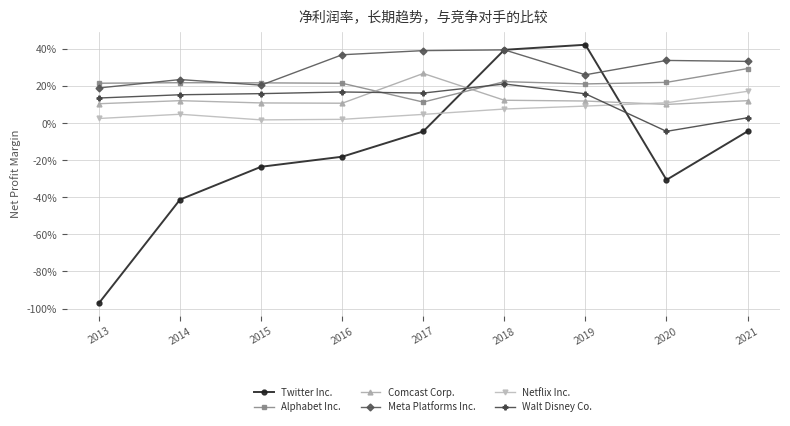

What are all the series names shown in the legend?

Twitter Inc., Alphabet Inc., Comcast Corp., Meta Platforms Inc., Netflix Inc., Walt Disney Co.